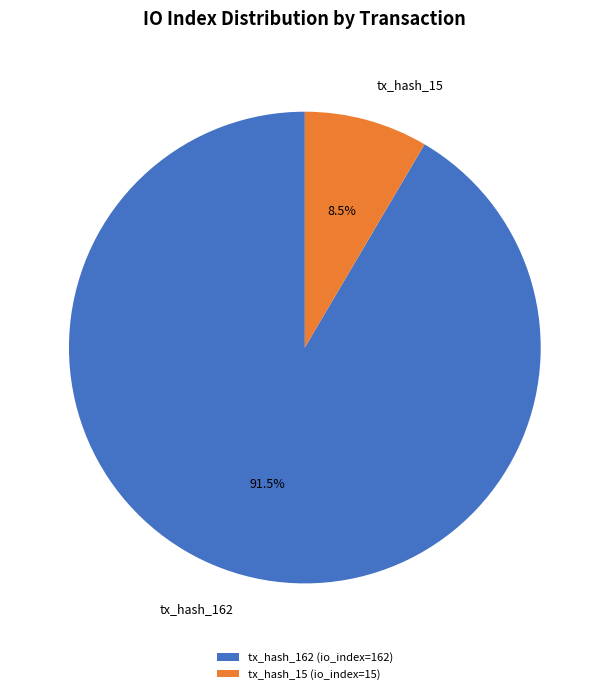

Between tx_hash_162 and tx_hash_15, which is larger?

tx_hash_162